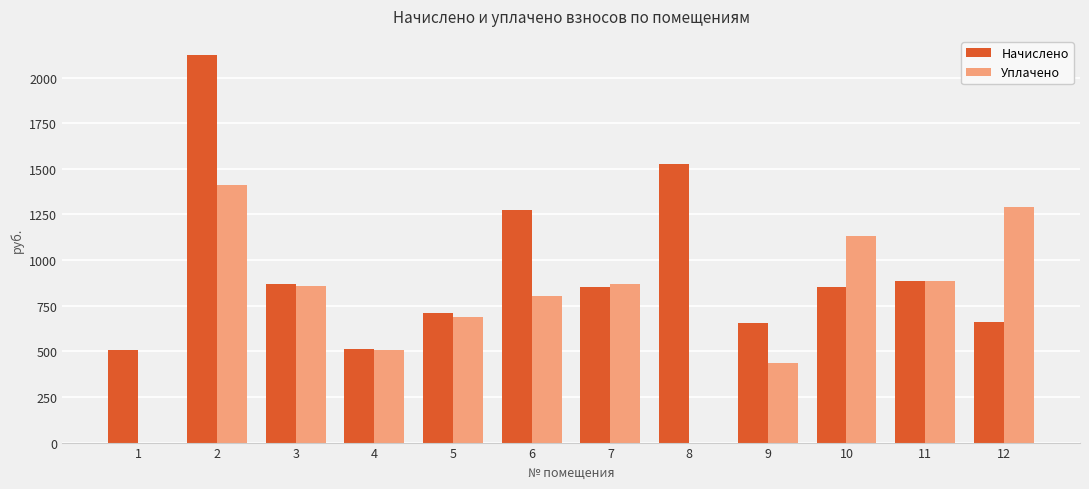

The value of Уплачено at 12 is 1290.0. True or false?

True